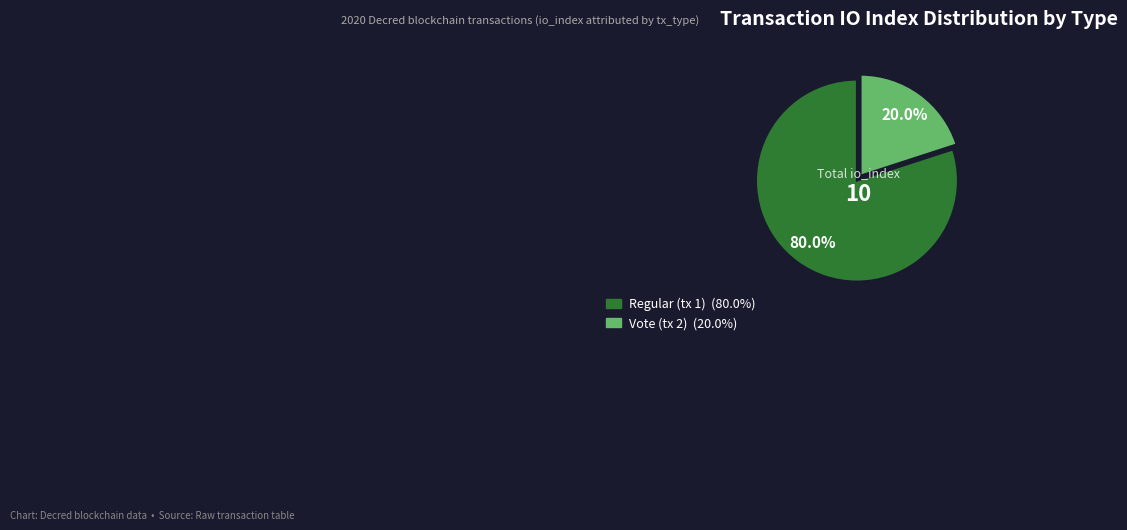

The Vote (tx 2) slice represents 20% of the pie. True or false?

True